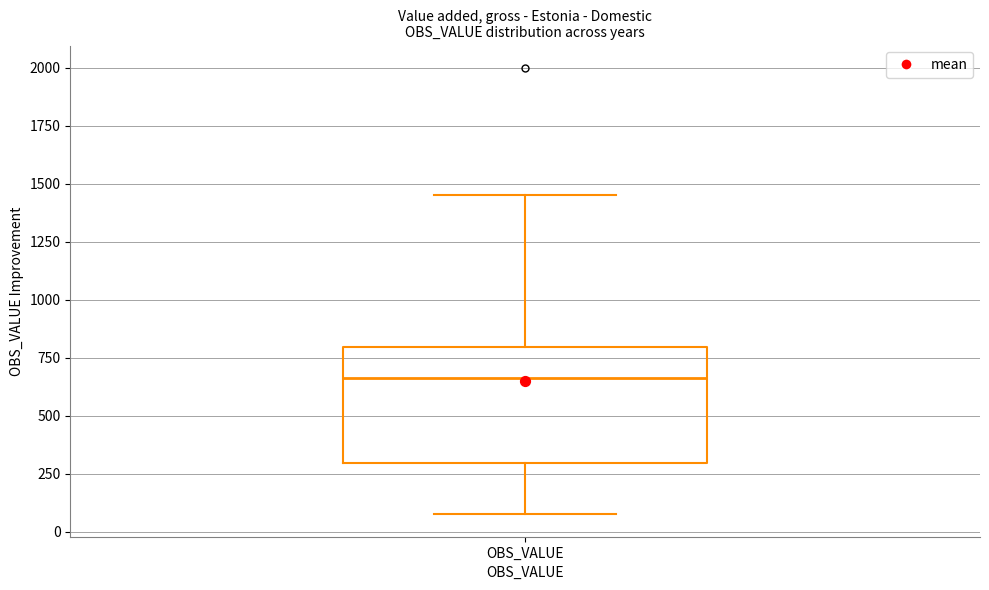

Transcribe this box plot: give where the median line is, the range the box spans, and where the two whiskers end, as read against the y-axis. The values are not printed on the chart, so give them approximately, as read against the axis.

median 650, box 300 to 800, whiskers 50 to 1450